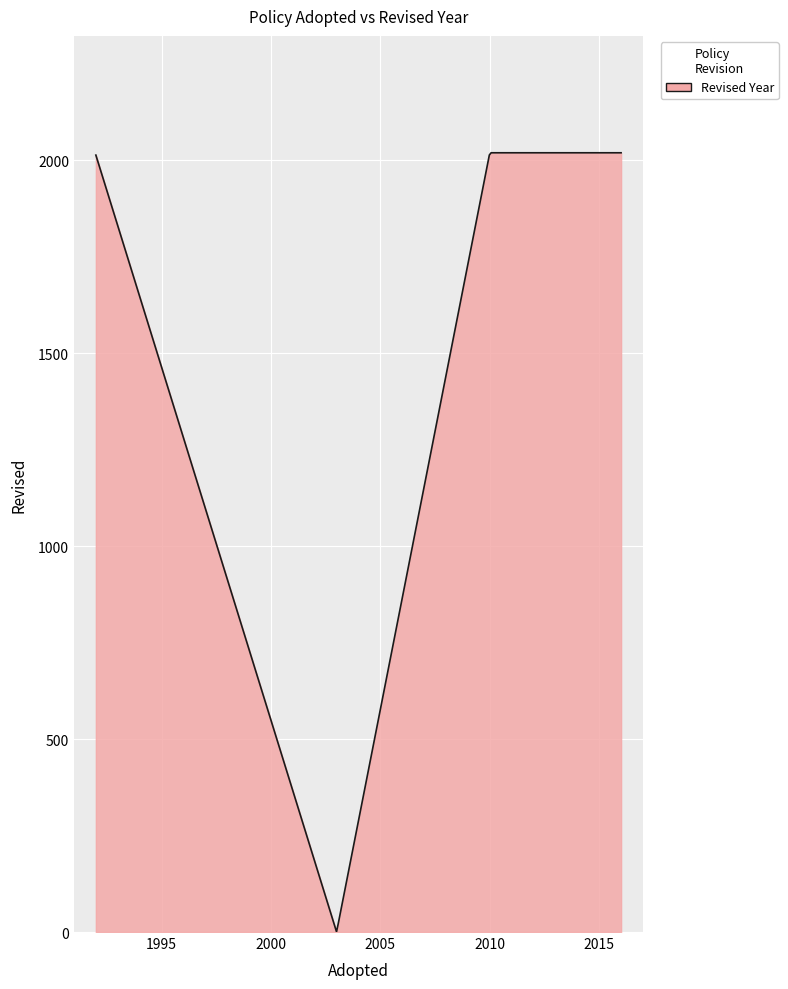

What is the greatest value displayed?

2019.0